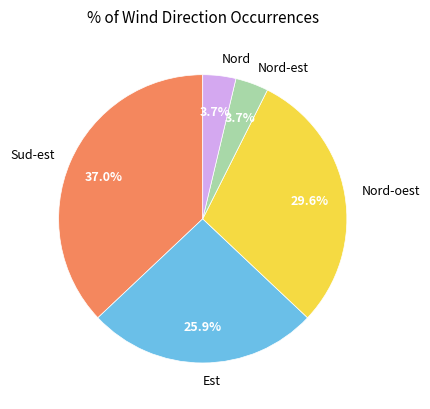

Does any single category account for the majority?

No